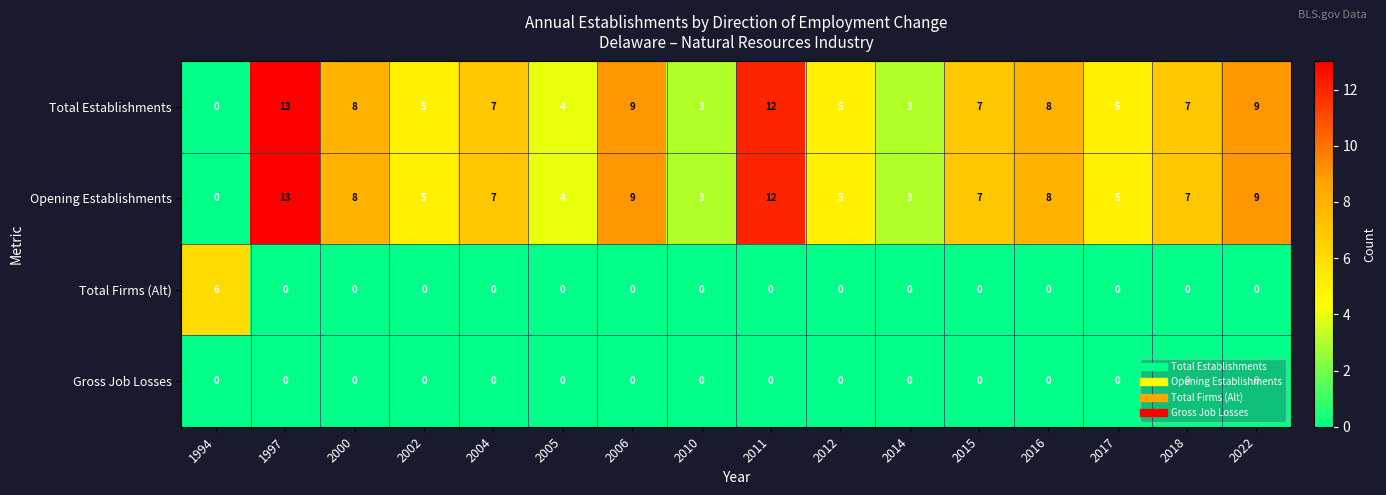

What is the maximum value for Opening Establishments?

13